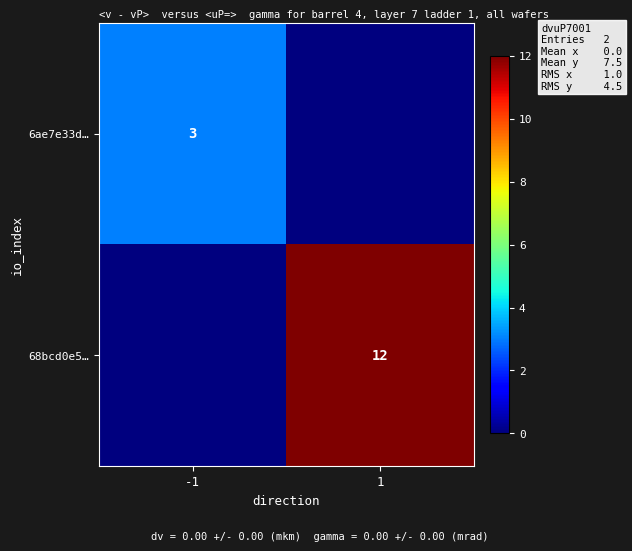

True or false: 6ae7e33d… has a value of 3 at -1.

True